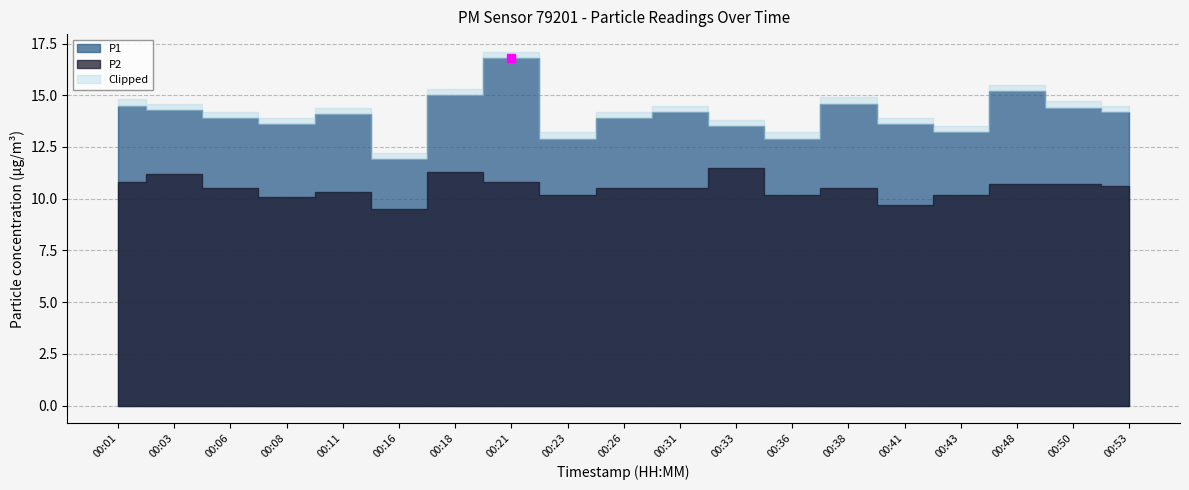

True or false: P1 and P2 cross at least once.

False